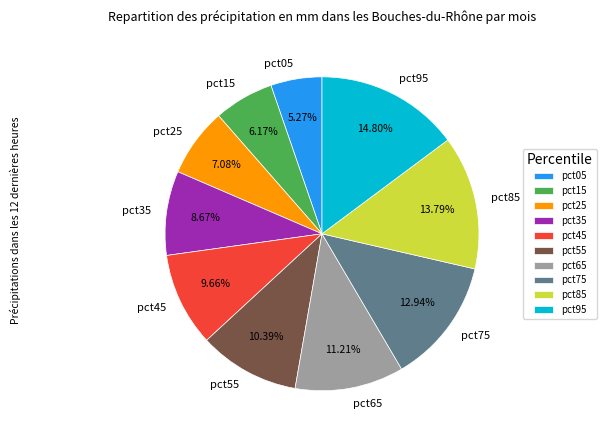

Is the sum of pct25 and pct15 greater than half?

No